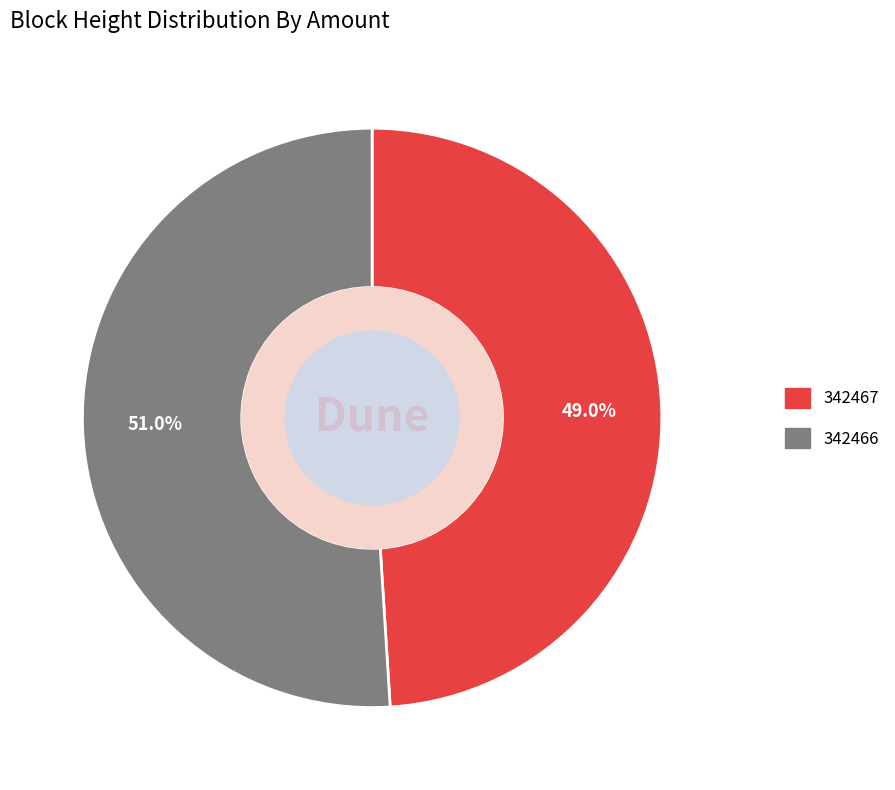

To the nearest percent, what percentage of the pie is 342466?

51%